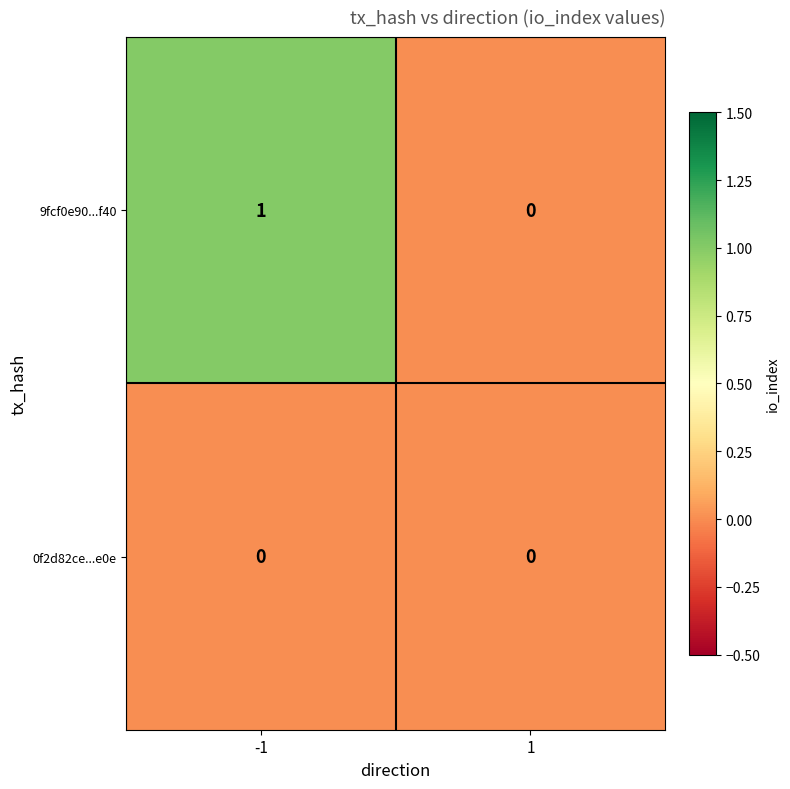

Is the value of 9fcf0e90...f40 at -1 greater than the value of 0f2d82ce...e0e at -1?

Yes